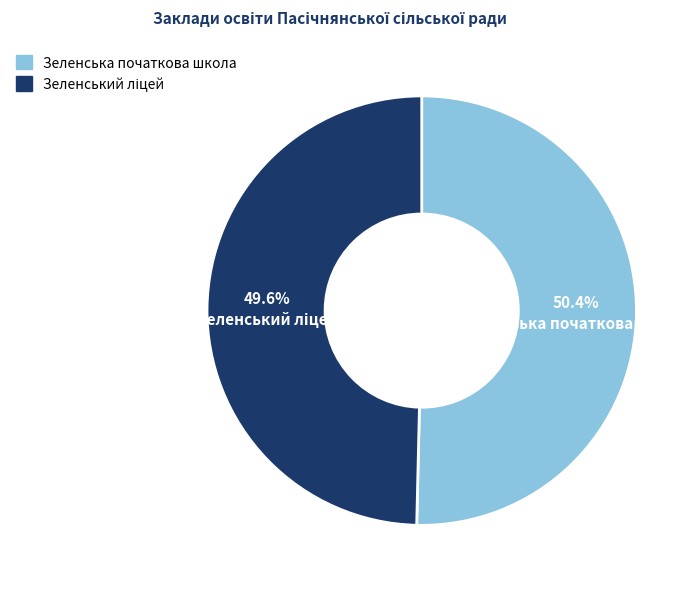

What percentage is the Зеленська початкова школа slice, to the nearest percent?

50%